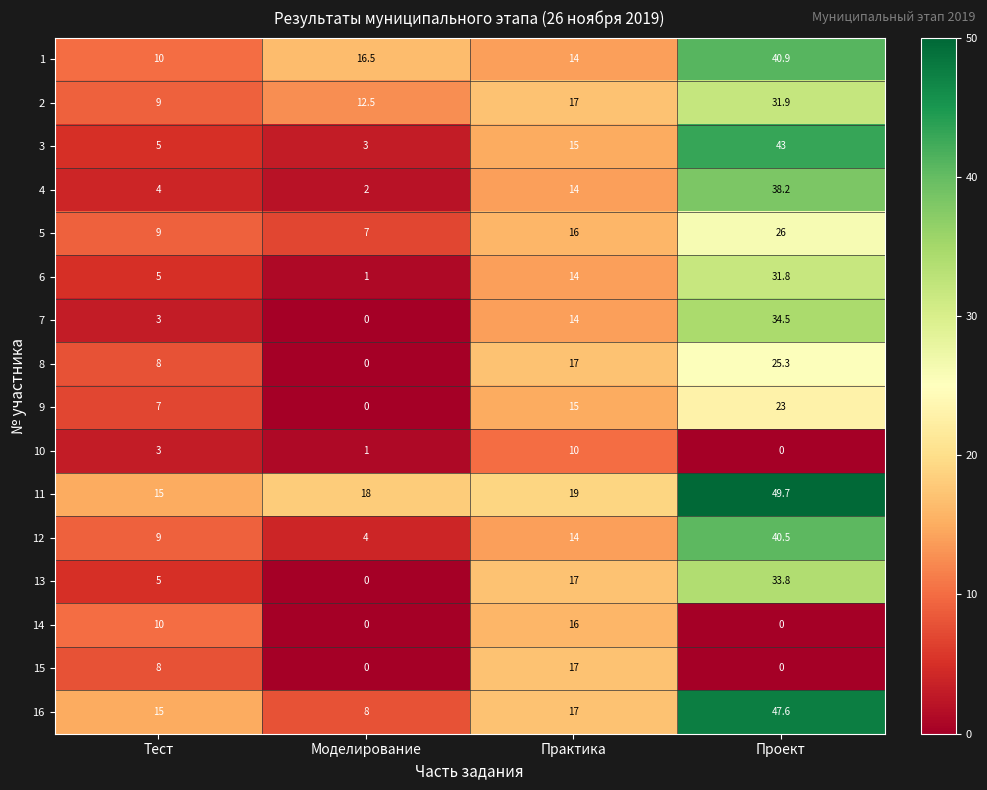

What is the difference between the second highest and minimum values in the 13 series?

17.0